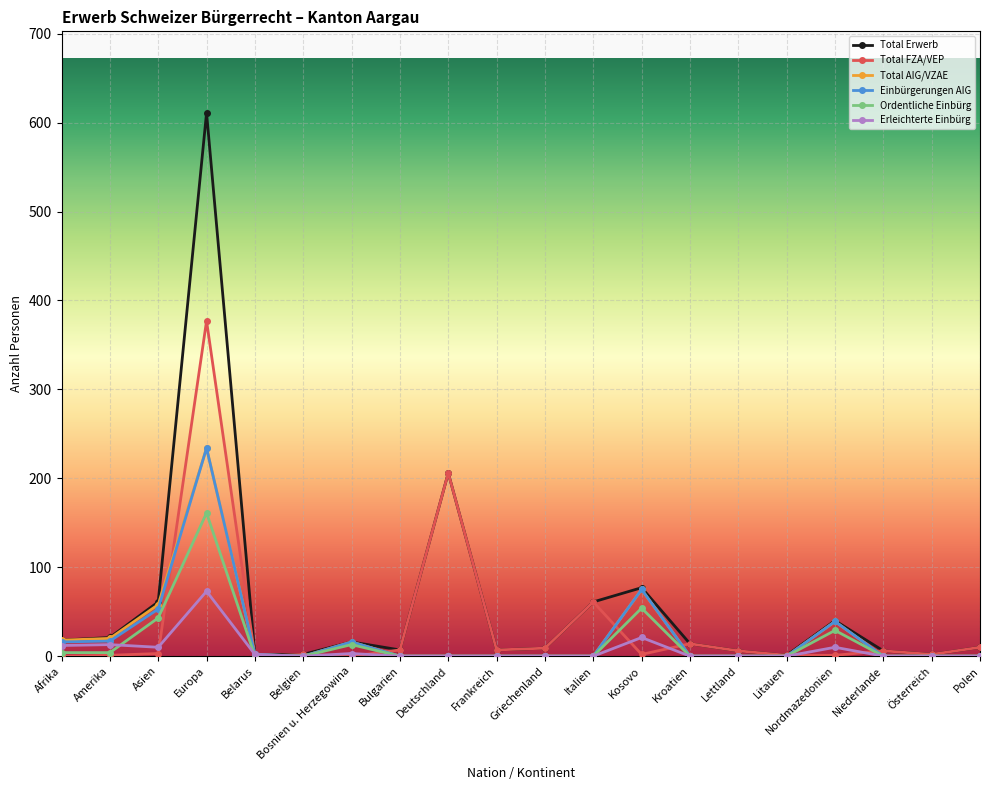

Does the chart display data point markers on the line(s)?

Yes